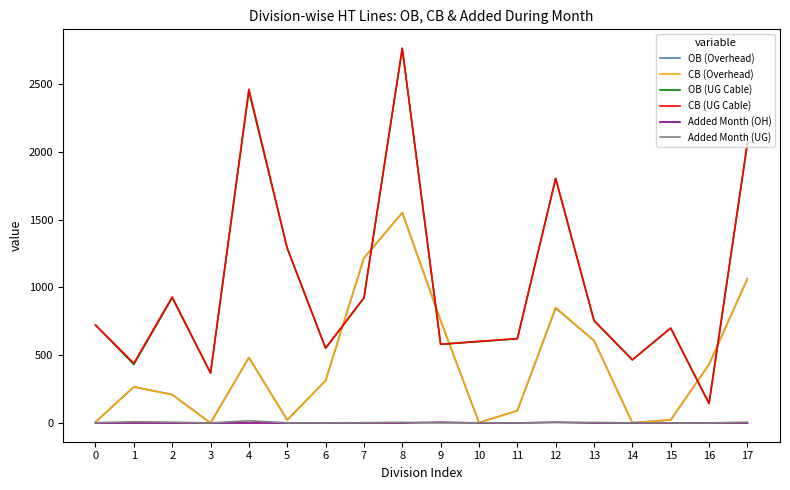

How many values in the Added Month (UG) series exceed 1?

12